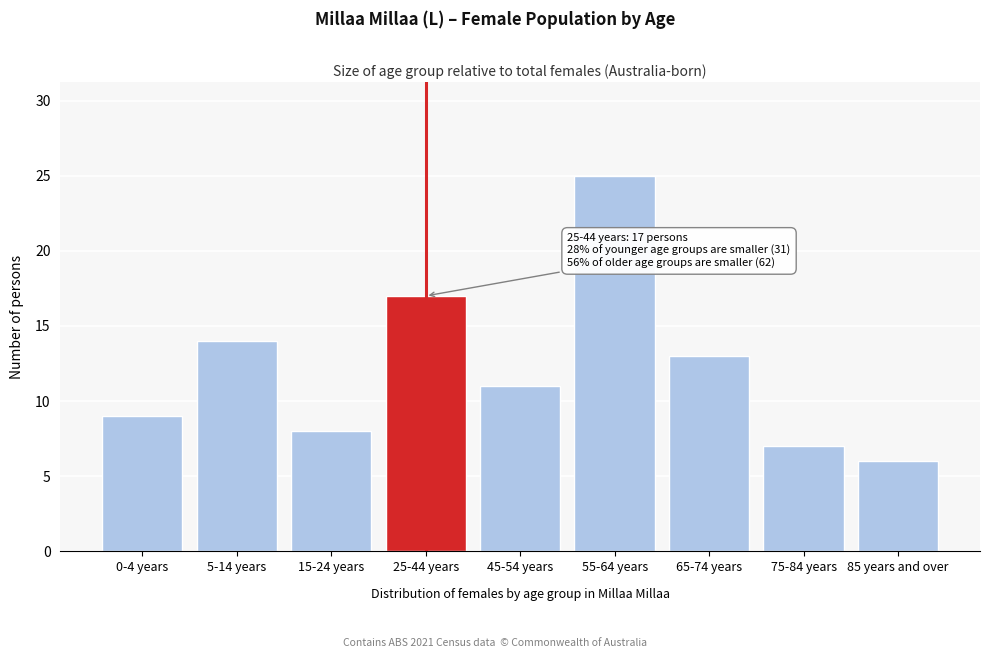

Reading left to right, what are all the values shown in this chart?

9	14	8	17	11	25	13	7	6